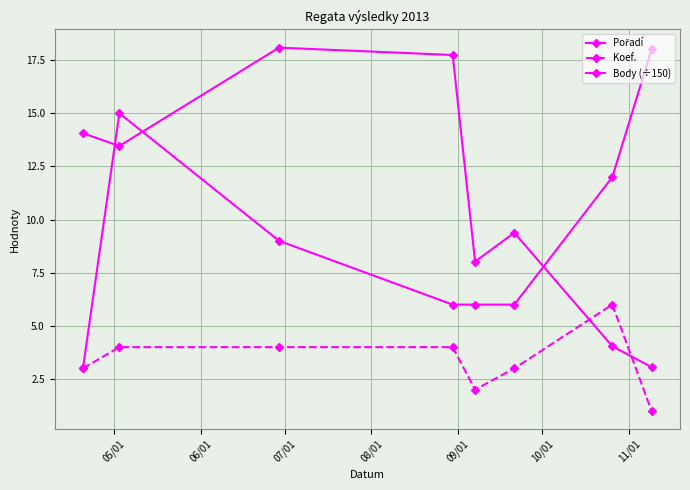

Does the chart have visible grid lines?

Yes